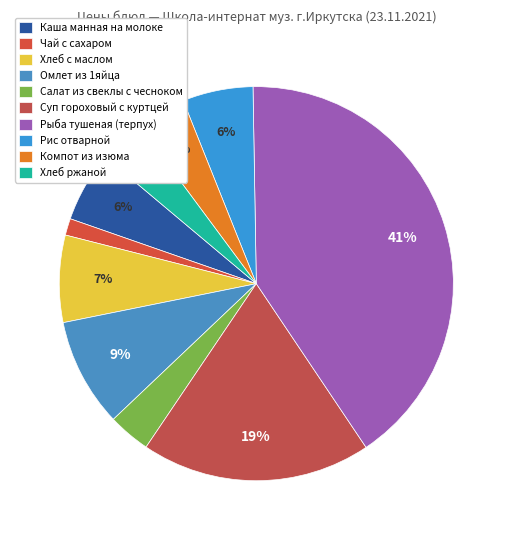

Rank the categories by value from highest to lowest.

Рыба тушеная (терпух), Суп гороховый с куртцей, Омлет из 1яйца, Хлеб с маслом, Рис отварной, Каша манная на молоке, Компот из изюма, Хлеб ржаной, Салат из свеклы с чесноком, Чай с сахаром